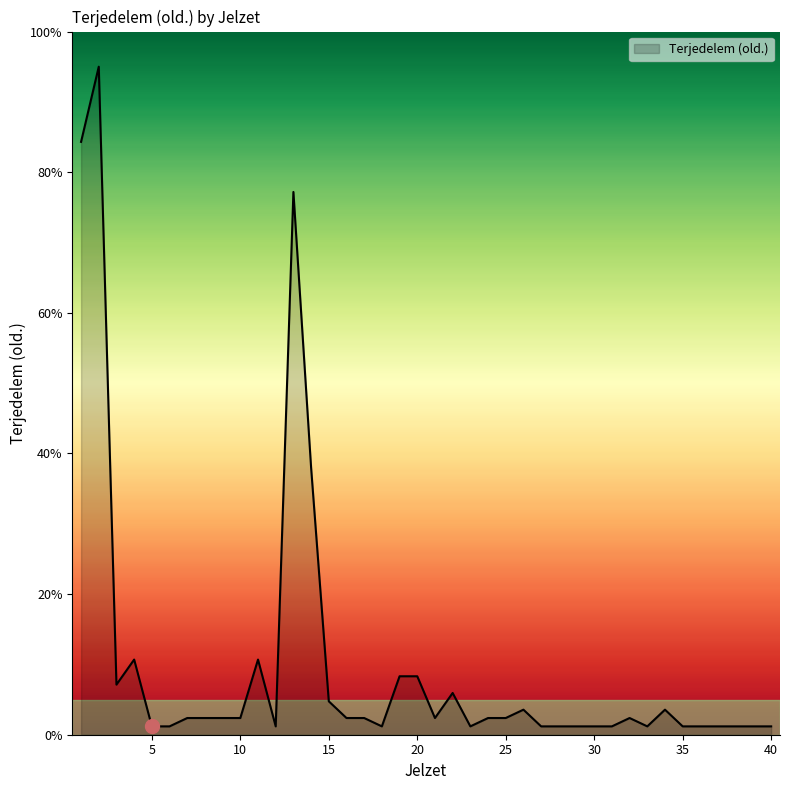

What is the difference between the maximum and minimum values?

93.8